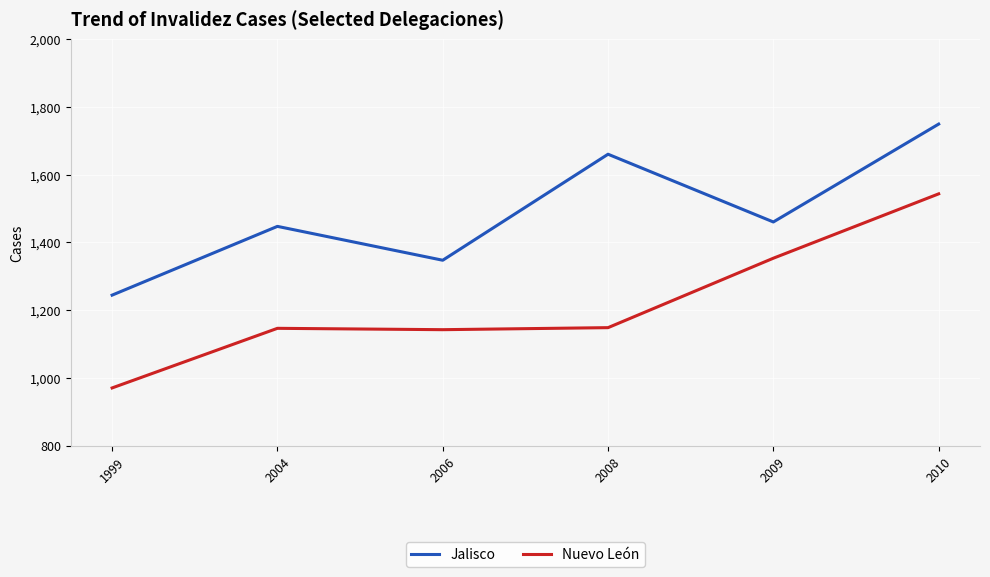

The Jalisco series shows 1347 at 2006. True or false?

True